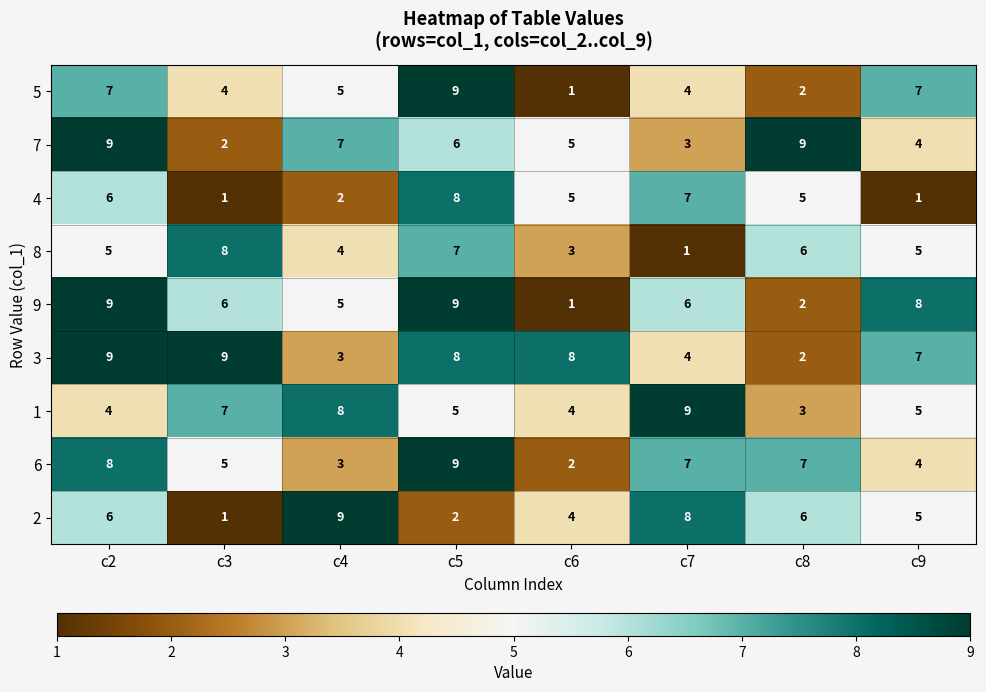

Which series changed the most between c4 and c7?

4